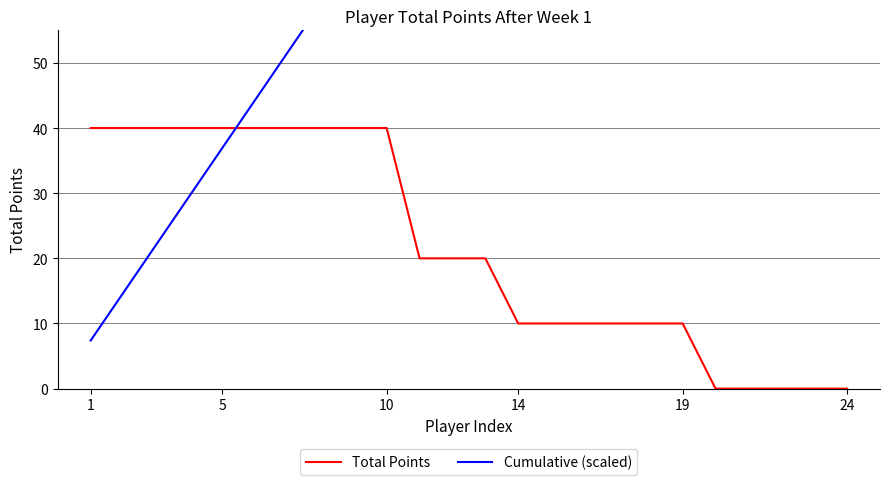

What is the highest value of the Total Points series?

40